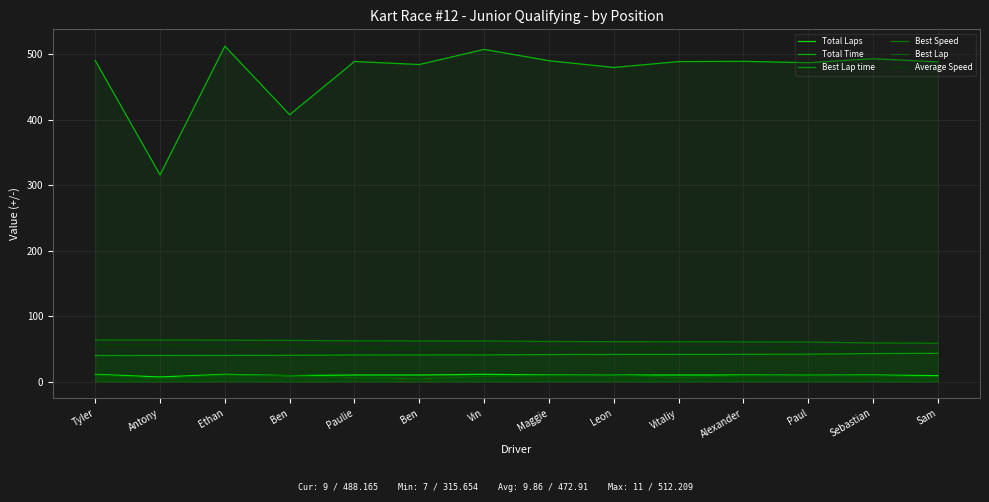

Is the value of Best Lap time at Sebastian greater than the value of Total Time at Antony?

No